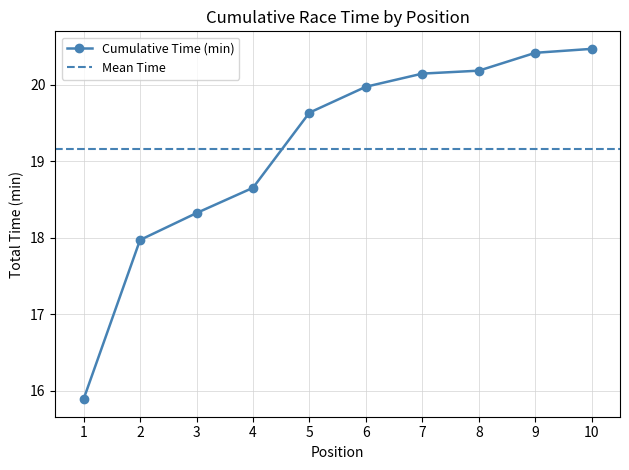

What is the sum of the values at 3 and 5?

38.0